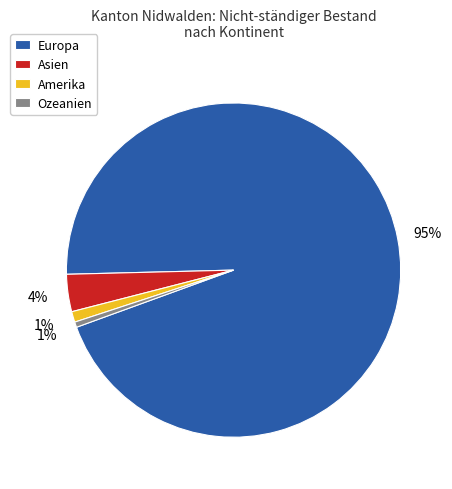

To the nearest percent, what is the combined percentage of Ozeanien and Amerika?

2%